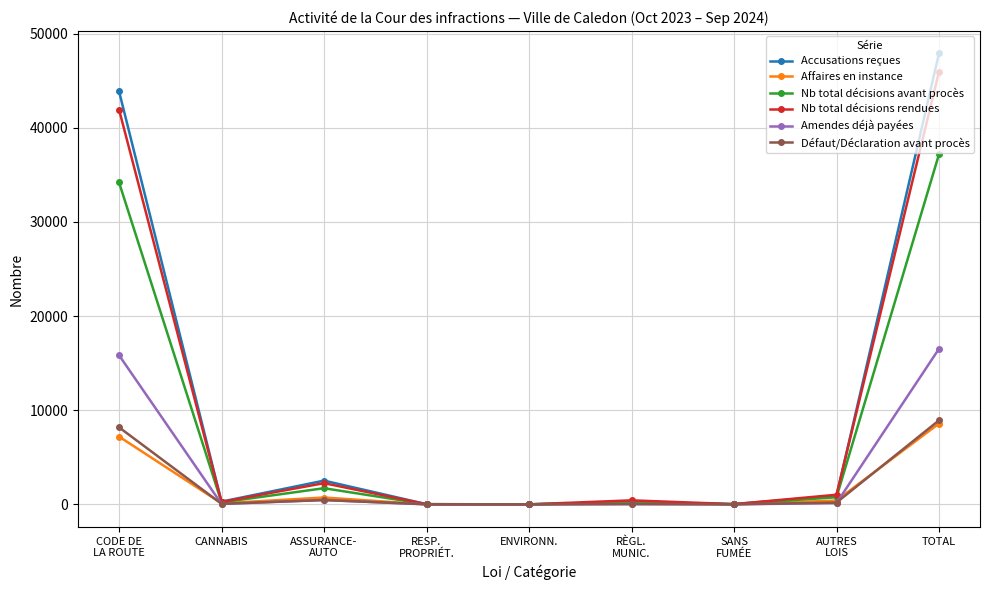

Where is the first local minimum for Accusations reçues?

CANNABIS